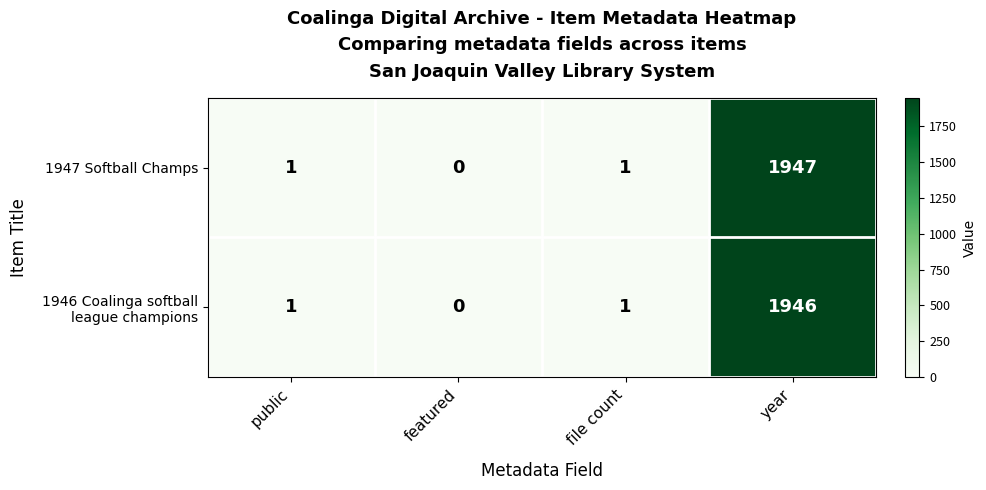

Is it true that 1947 Softball Champs equals 3029 at year?

False